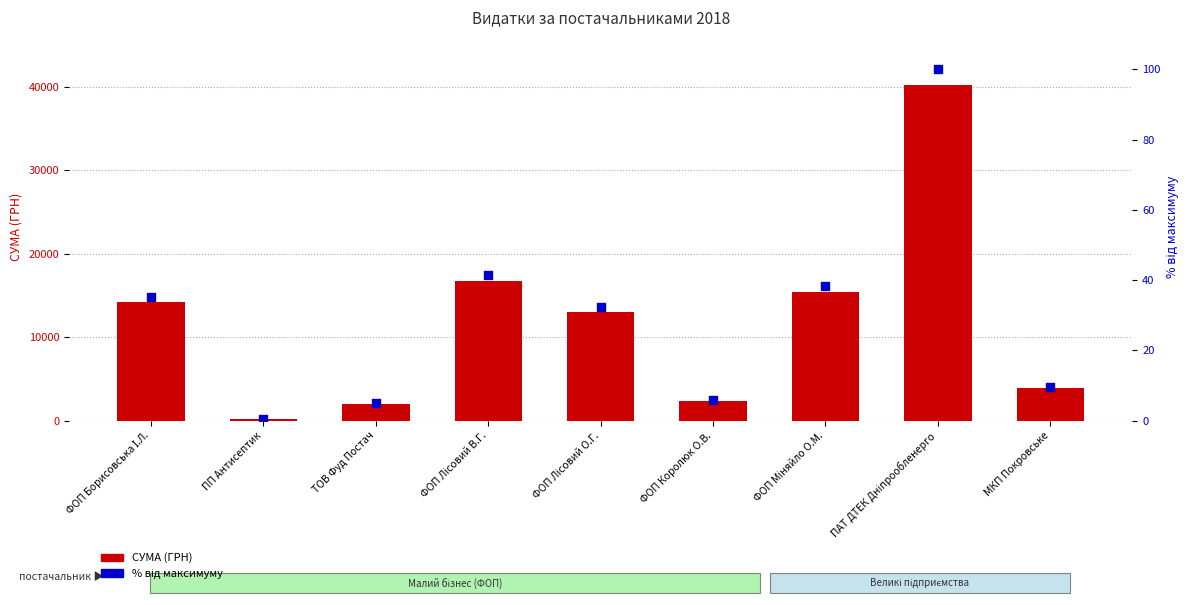

Which series has the largest Y range (max minus min)?

СУМА (ГРН)